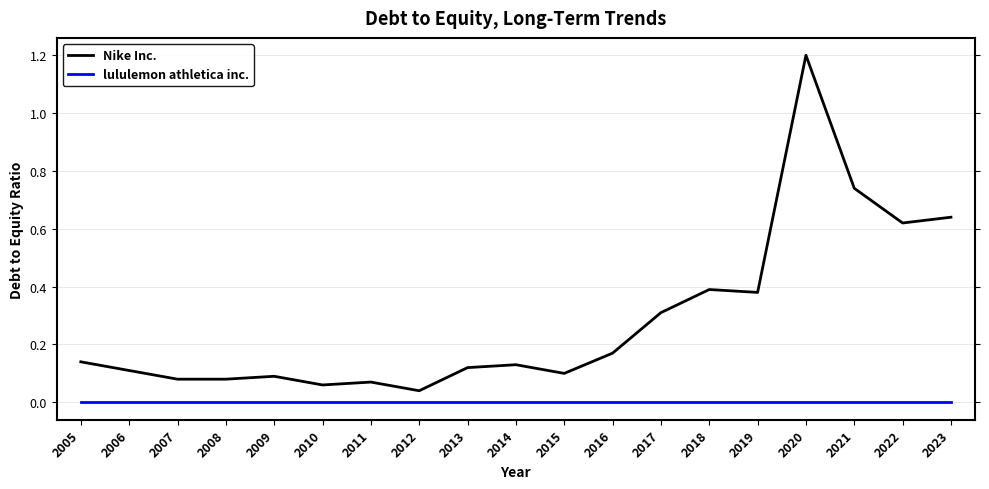

What is the highest value of the Nike Inc. series?

1.2